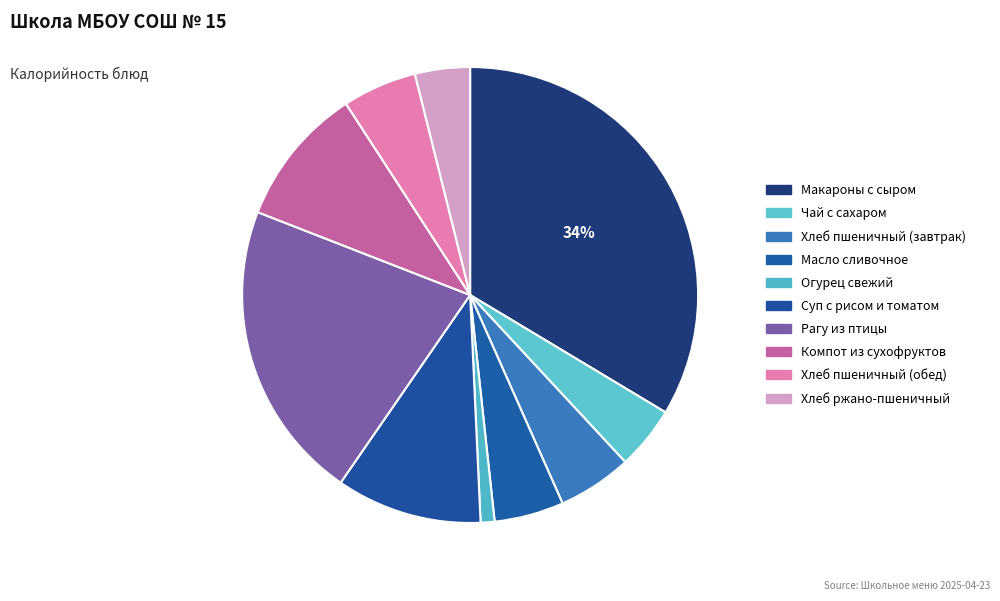

Which category has the smallest portion of the pie?

Огурец свежий